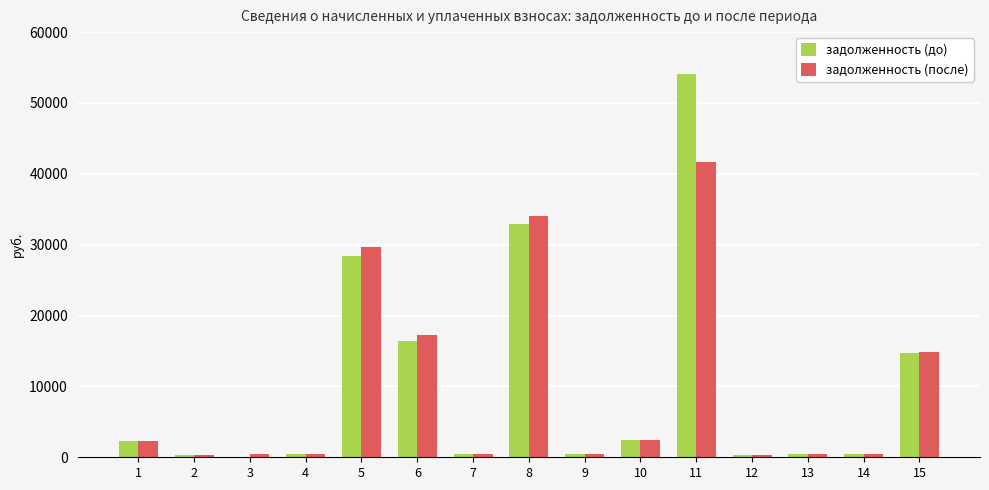

What is the sum of all задолженность (до) values?

153987.0